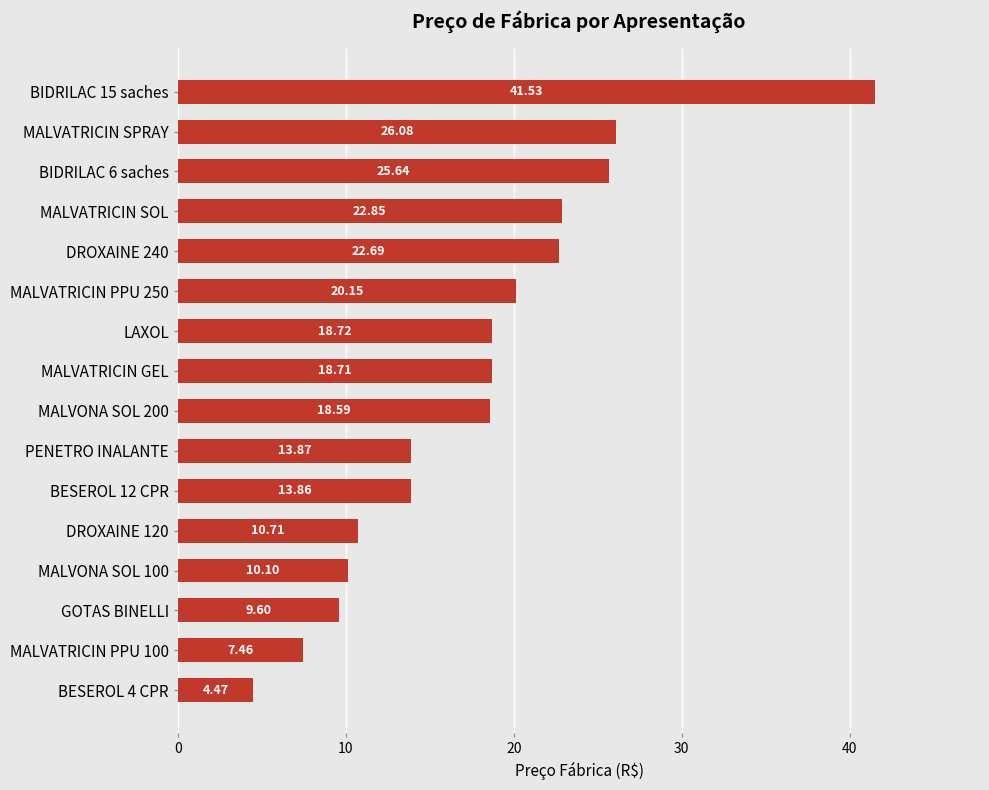

List the labels in order of value, smallest first.

BESEROL 4 CPR, MALVATRICIN PPU 100, GOTAS BINELLI, MALVONA SOL 100, DROXAINE 120, BESEROL 12 CPR, PENETRO INALANTE, MALVONA SOL 200, MALVATRICIN GEL, LAXOL, MALVATRICIN PPU 250, DROXAINE 240, MALVATRICIN SOL, BIDRILAC 6 saches, MALVATRICIN SPRAY, BIDRILAC 15 saches